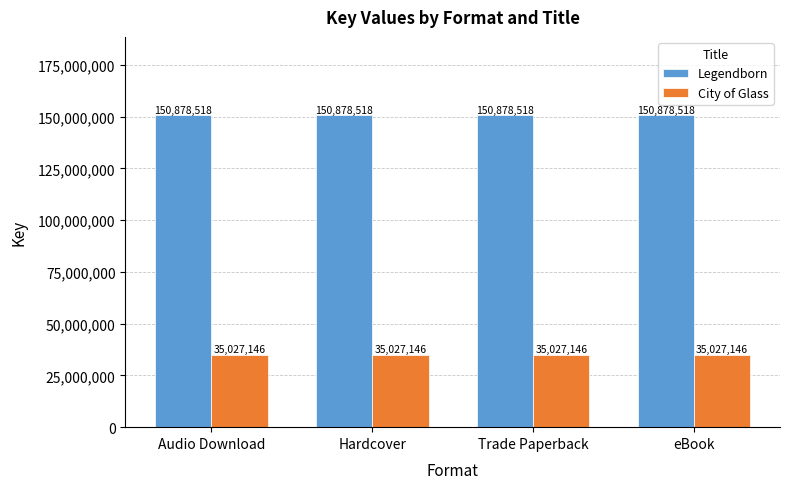

What is the sum of all Legendborn values?

603514072